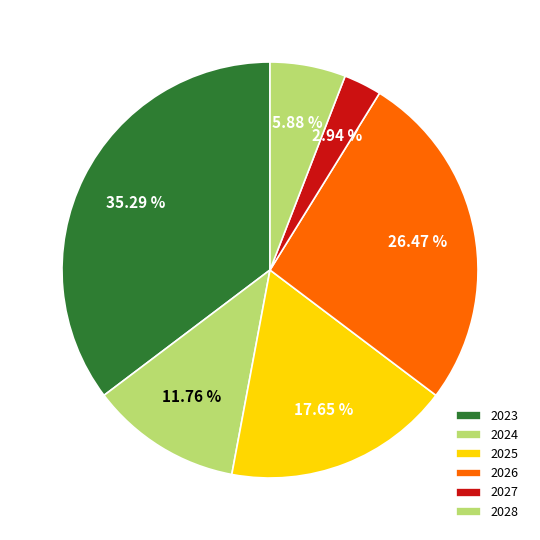

What percentage do 2023 and 2024 together represent?

47.1%